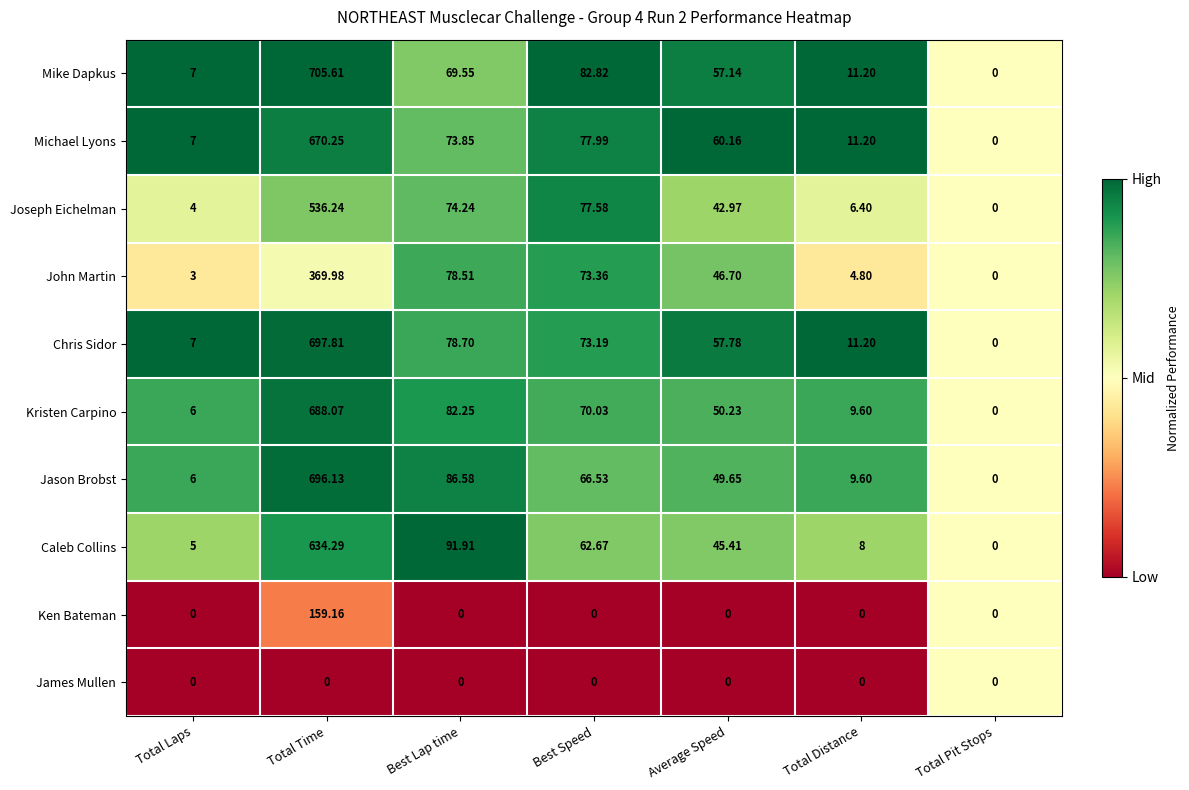

At which category is the sum across all series the highest?

Total Time